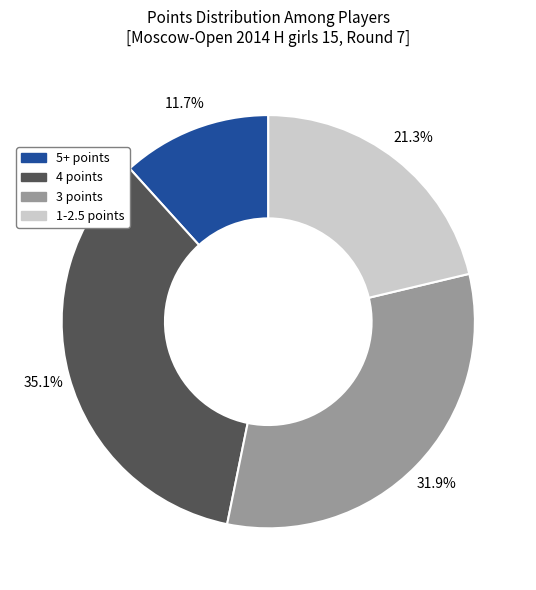

Approximately how many times larger is the value at 3 points compared to 4 points?

0.9